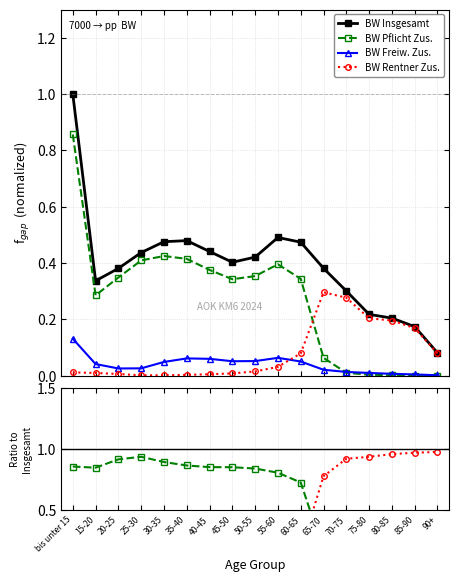

True or false: BW Freiw. Zus. and BW Insgesamt intersect in this chart.

False